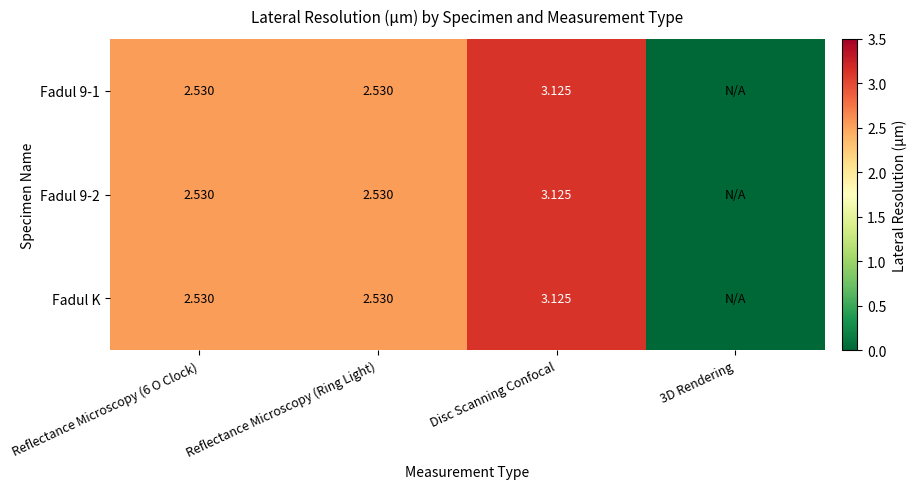

At which category does the chart reach its minimum across all series?

3D Rendering